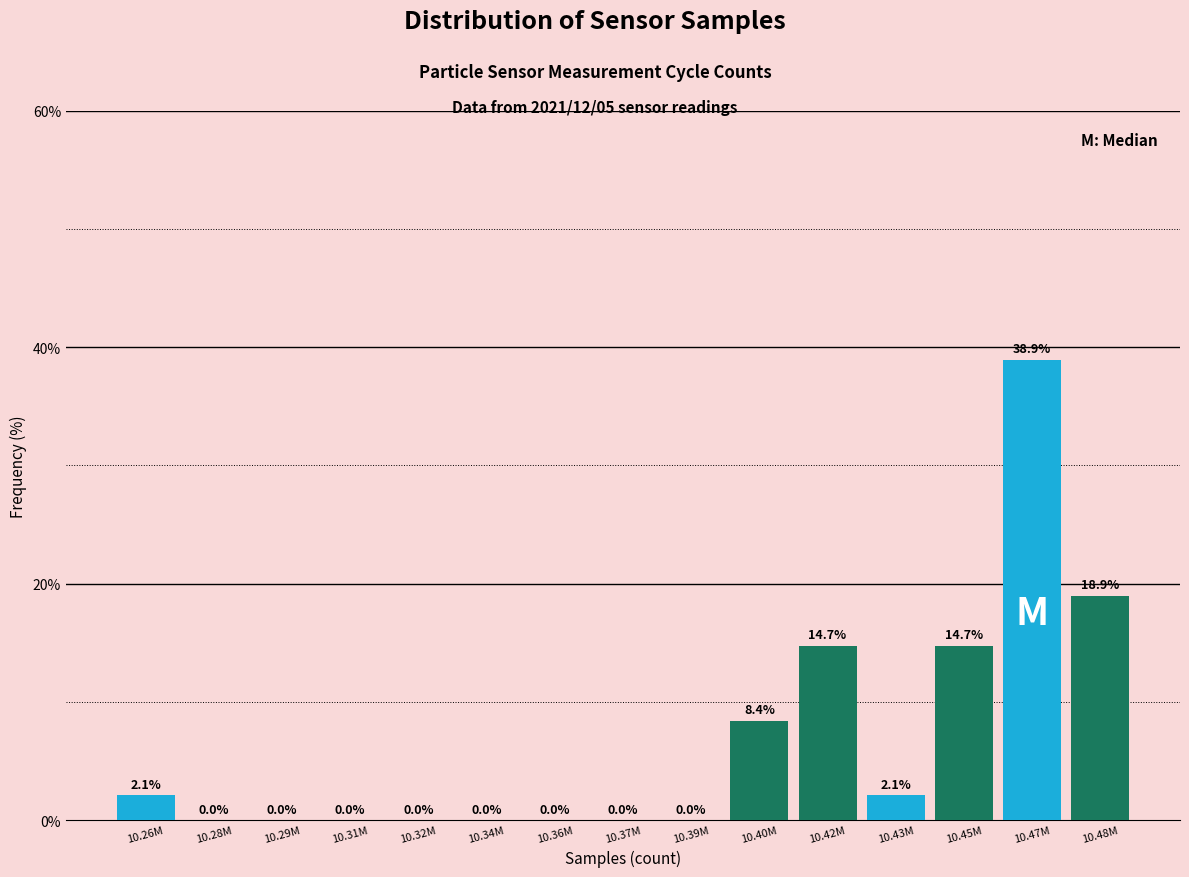

Reading left to right, what are all the values shown in this chart?

10.26M=2.1	10.28M=0.0	10.29M=0.0	10.31M=0.0	10.32M=0.0	10.34M=0.0	10.36M=0.0	10.37M=0.0	10.39M=0.0	10.40M=8.4	10.42M=14.7	10.43M=2.1	10.45M=14.7	10.47M=38.9	10.48M=18.9